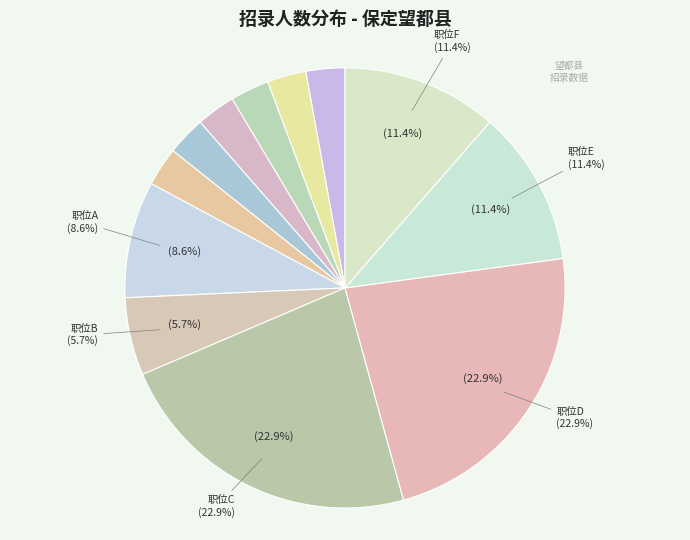

Does any single category account for the majority?

No